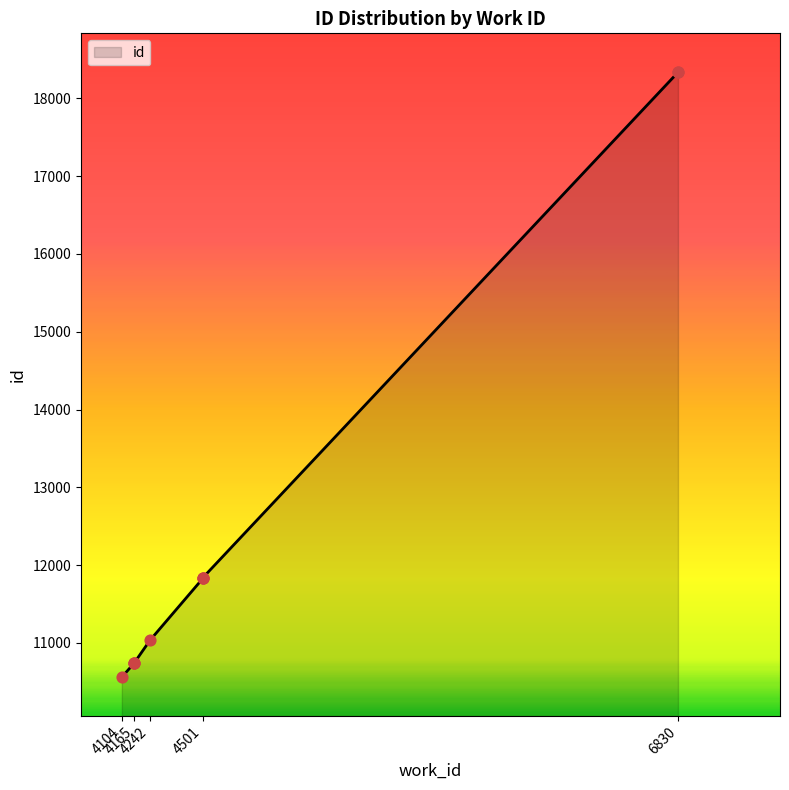

Which has a higher value, 4165 or 4165?

4165